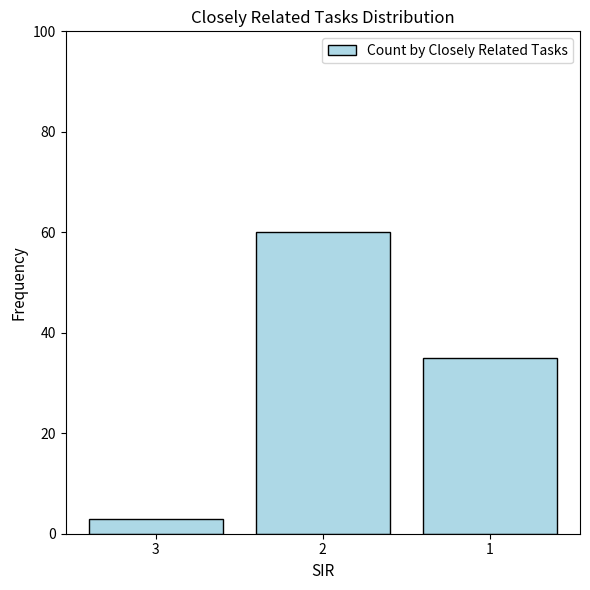

Reading left to right, transcribe all the data shown in this chart.

3=3	2=60	1=35